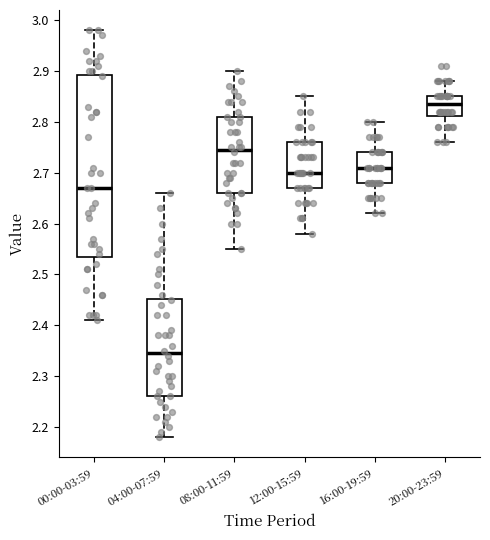

Reading left to right, transcribe this box plot: for each box, give where its median line is, the range the box spans, and where its two whiskers end, as read against the y-axis. The values are not printed on the chart, so give them approximately, as read against the axis.

00:00-03:59: median 2.67, box 2.54 to 2.89, whiskers 2.41 to 2.98
04:00-07:59: median 2.35, box 2.26 to 2.45, whiskers 2.18 to 2.66
08:00-11:59: median 2.75, box 2.66 to 2.81, whiskers 2.55 to 2.90
12:00-15:59: median 2.70, box 2.67 to 2.76, whiskers 2.58 to 2.85
16:00-19:59: median 2.71, box 2.68 to 2.74, whiskers 2.62 to 2.80
20:00-23:59: median 2.84, box 2.81 to 2.85, whiskers 2.76 to 2.88